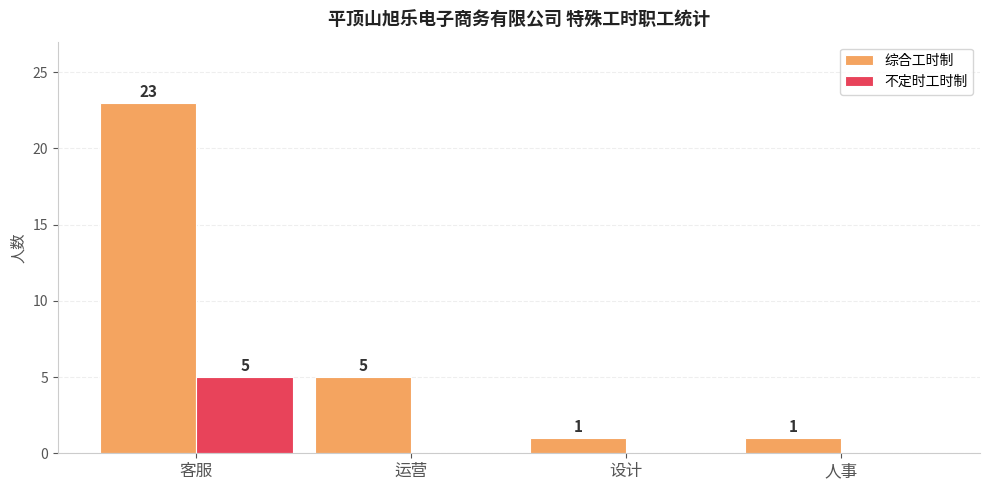

Which label corresponds to the largest value in the chart?

客服